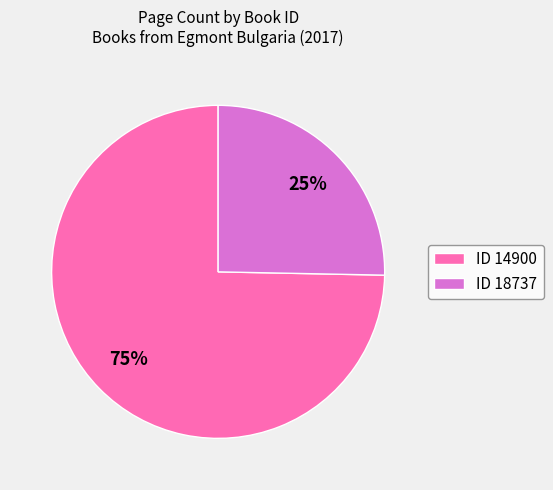

Is there a majority slice in this chart?

Yes